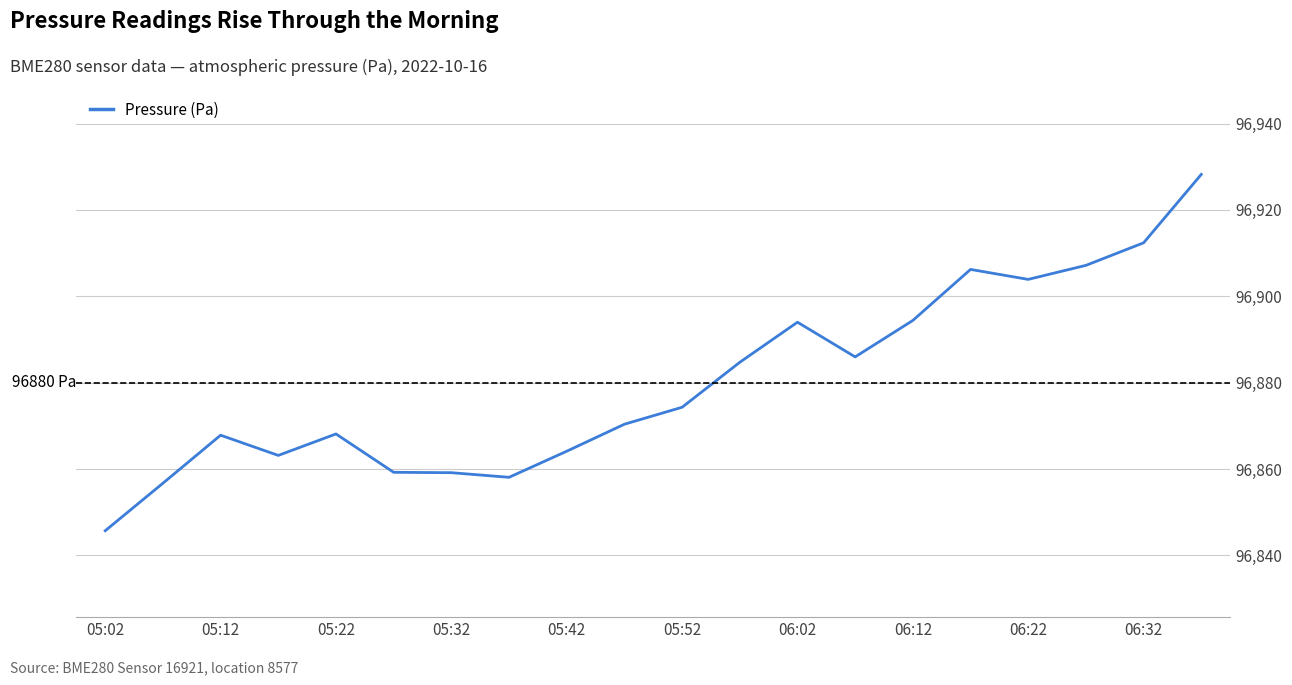

What is the maximum value shown in the chart?

96928.2